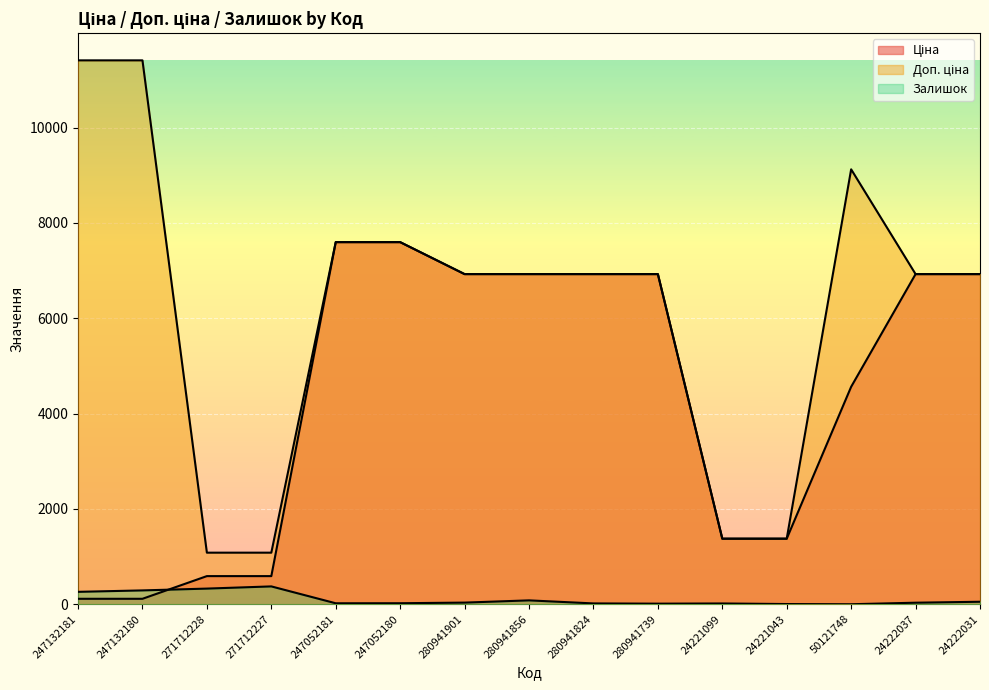

Which series has the largest range (max minus min)?

Доп. ціна